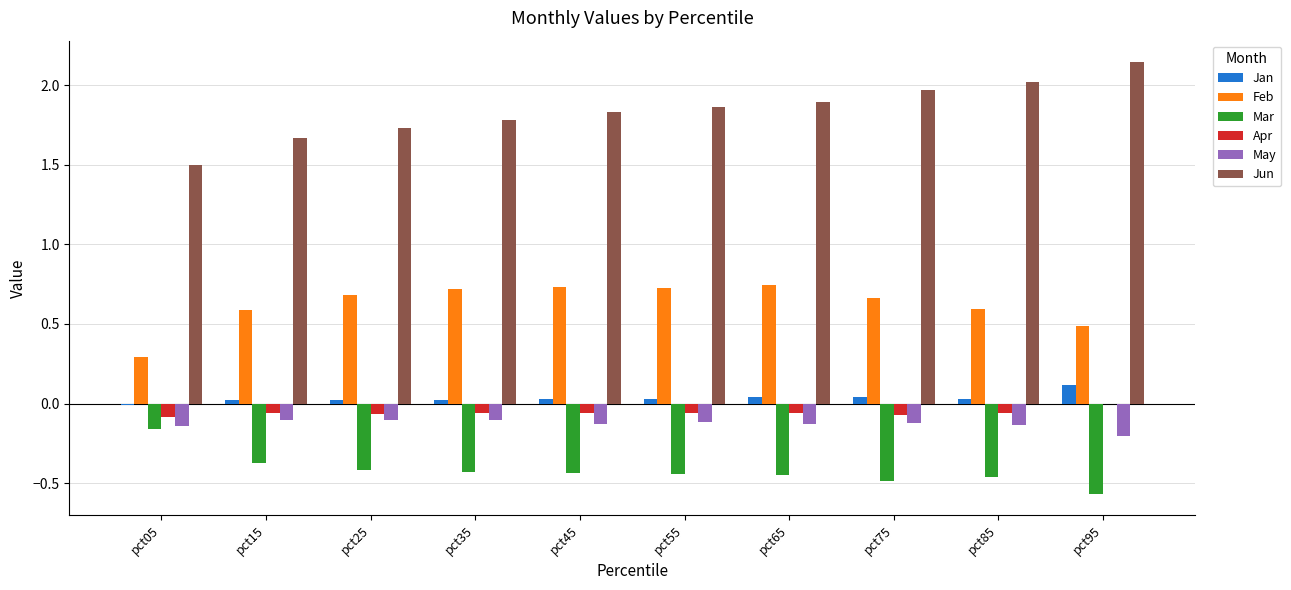

The value of Mar at pct45 is -0.4. True or false?

True